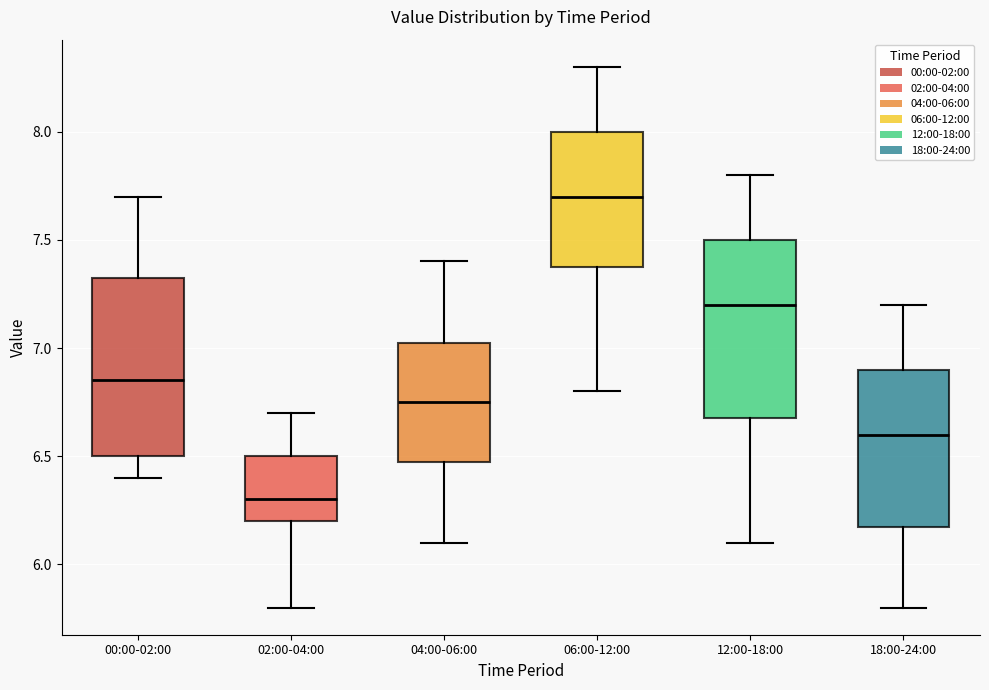

Where is the upper edge of the box for 18:00-24:00 on the y-axis? The values are not printed on the chart, so give them approximately, as read against the axis.

6.90